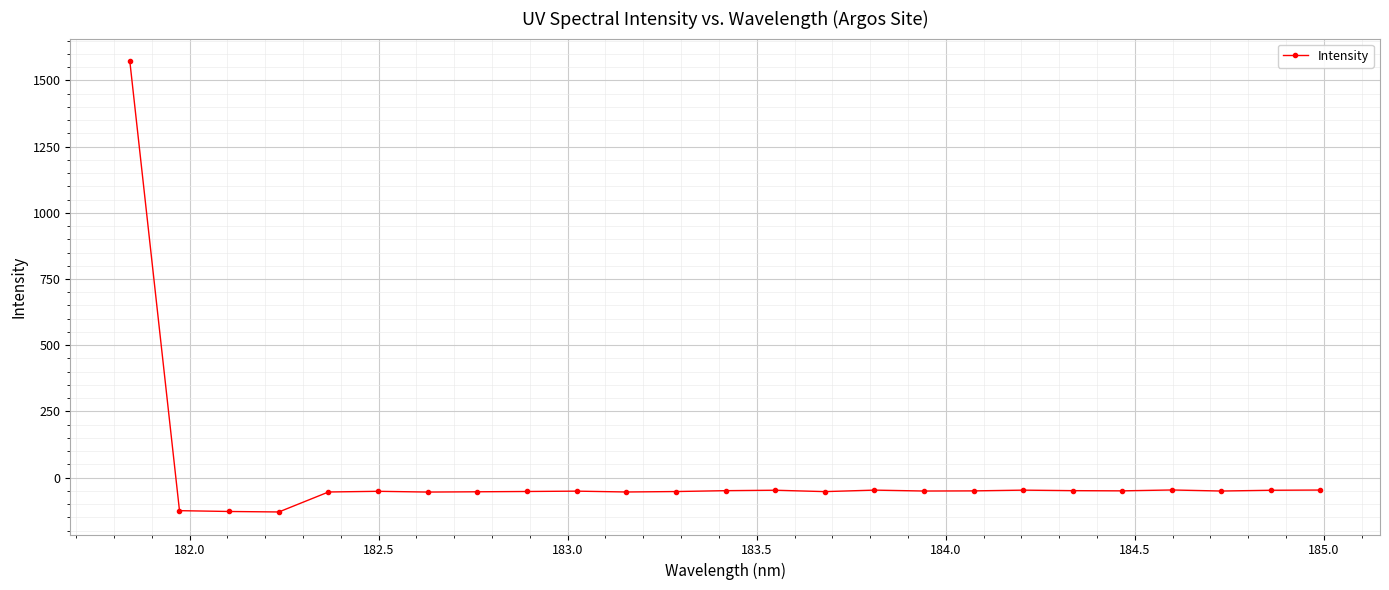

Does the chart have visible grid lines?

Yes